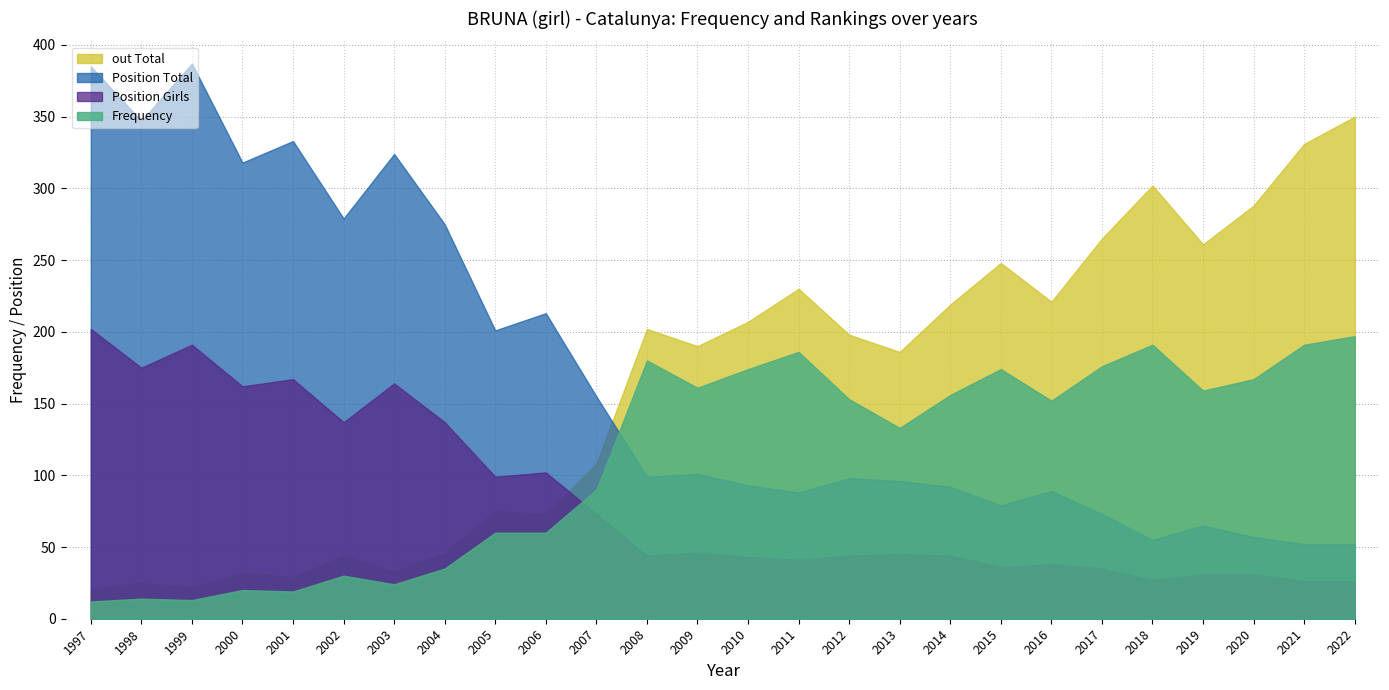

At which category is the sum across all series the highest?

2022